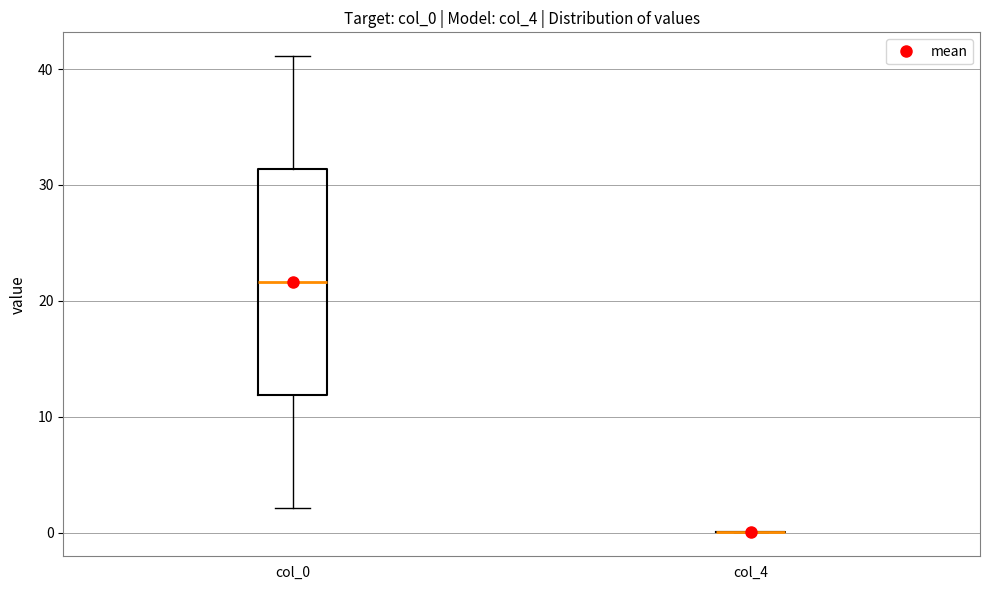

Reading left to right, read every box against the y-axis: the position of its median line, the range the box covers, and the ends of its whiskers. The values are not printed on the chart, so give them approximately, as read against the axis.

col_0: median 22, box 12 to 31, whiskers 2 to 41
col_4: box collapsed to a line at 0, whiskers 0 to 0